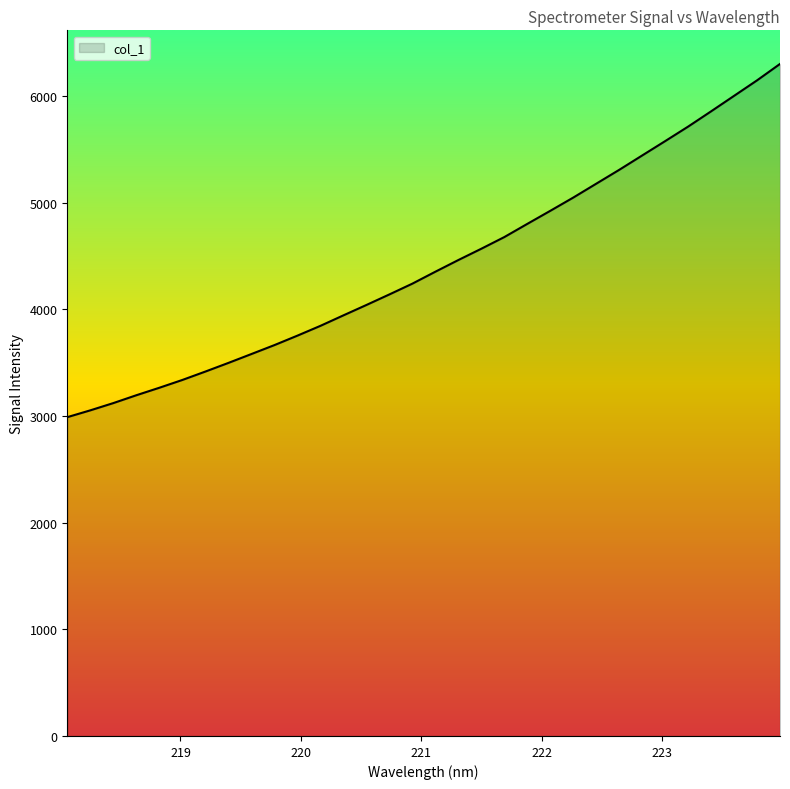

What is the difference between the maximum and minimum values?

3311.1